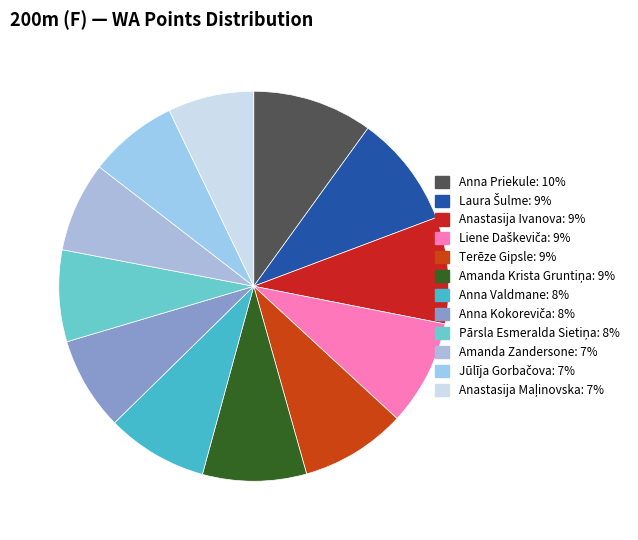

What percentage is NOT represented by Anna Priekule?

90.0%